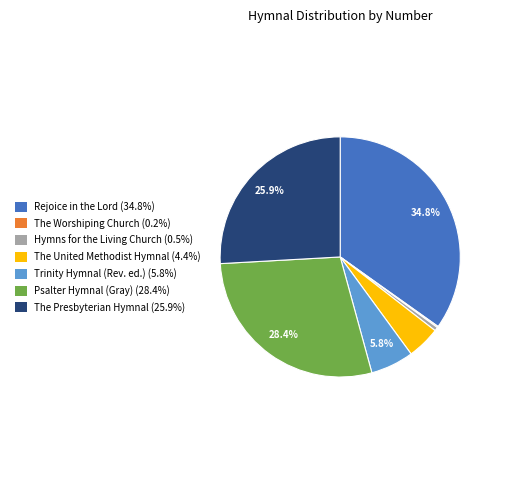

Do Trinity Hymnal (Rev. ed.) (5.8%) and The United Methodist Hymnal (4.4%) together represent more than half of the pie?

No